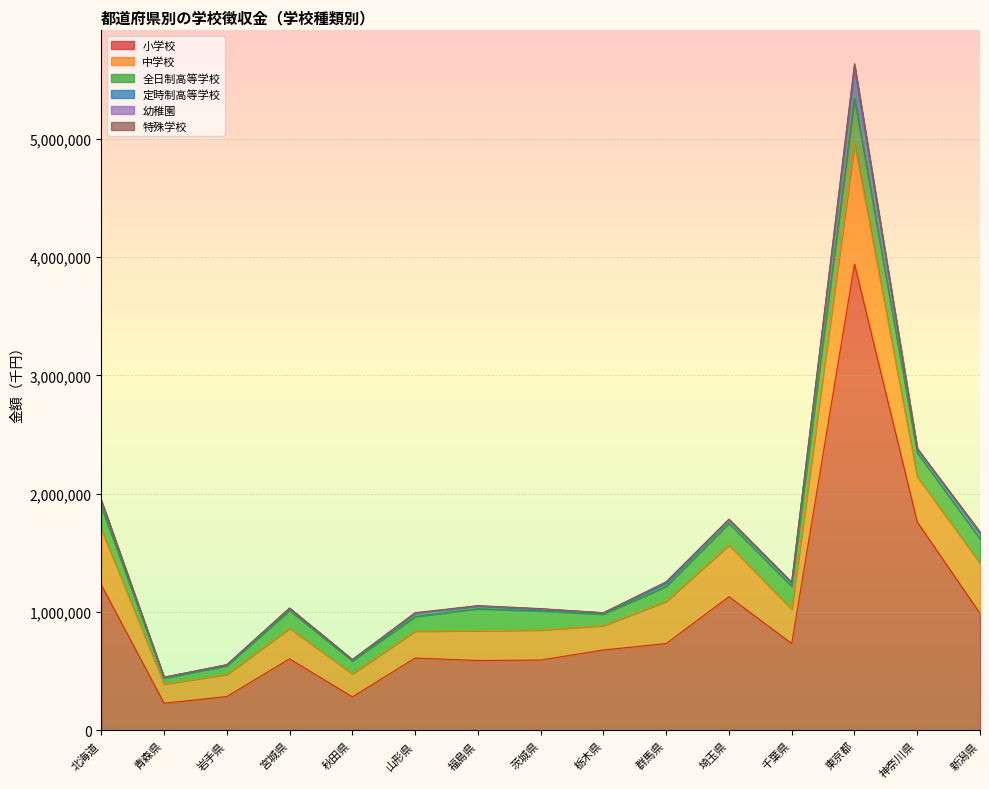

Read the 小学校 value at 埼玉県.

1129820